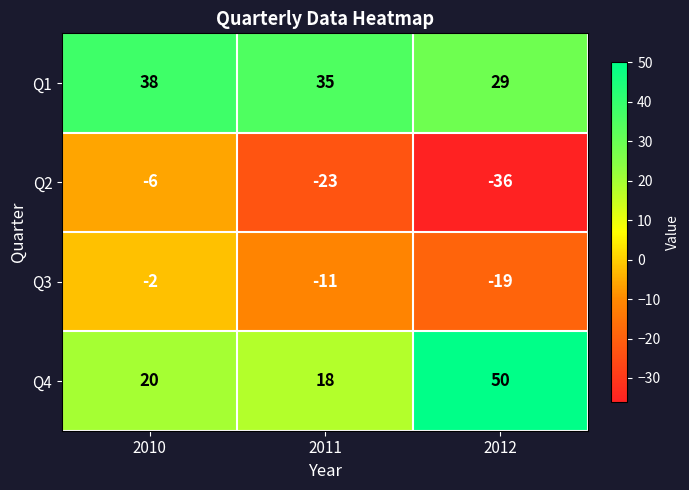

What is the sum of the Q3 values at 2012 and 2011?

-30